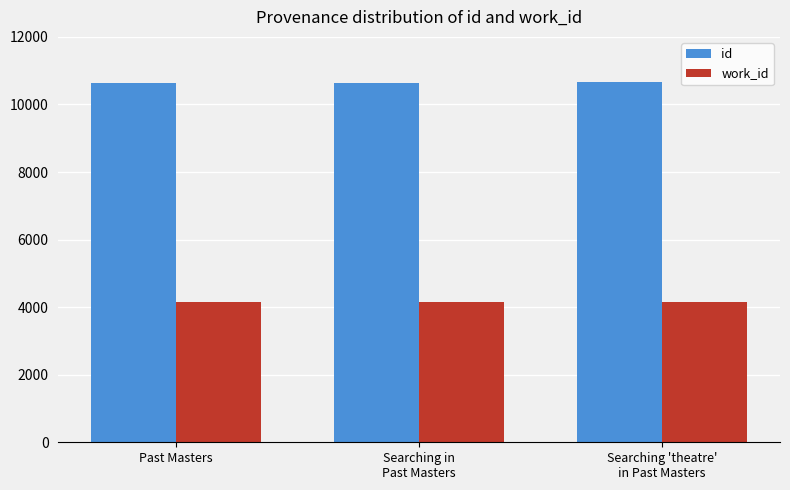

Does the chart contain stacked bars?

No